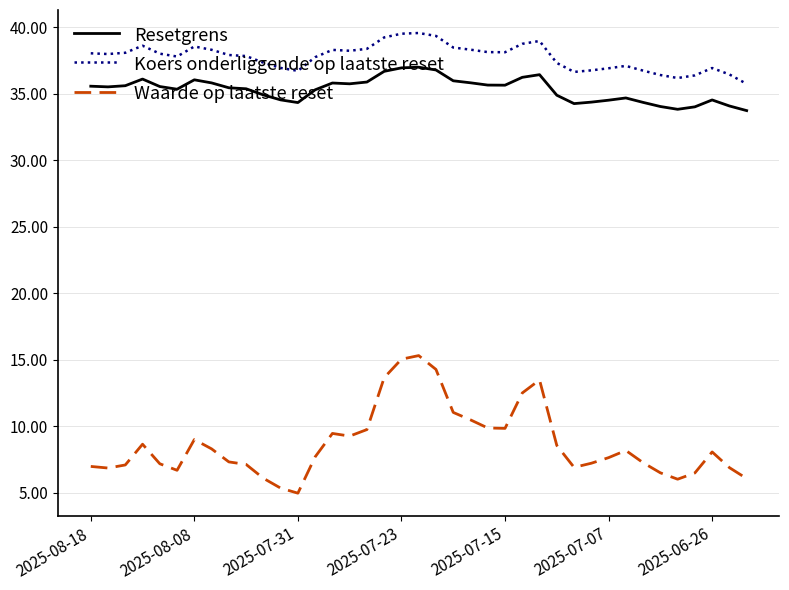

Which series has the widest spread of values?

Waarde op laatste reset